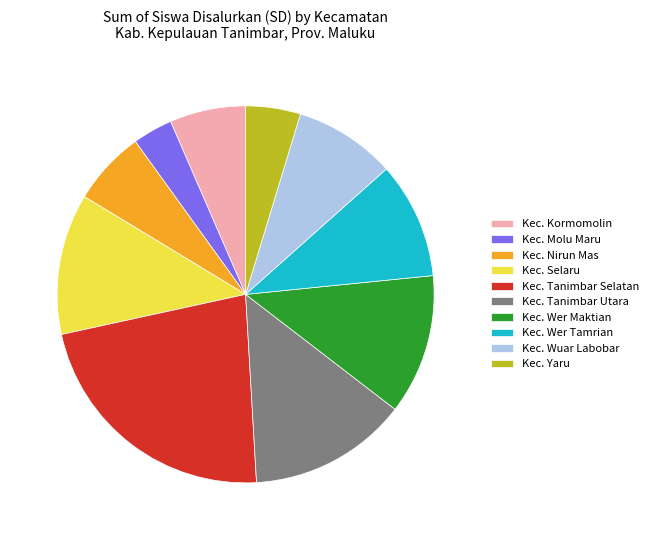

The Kec. Wuar Labobar slice represents 9% of the pie. True or false?

True